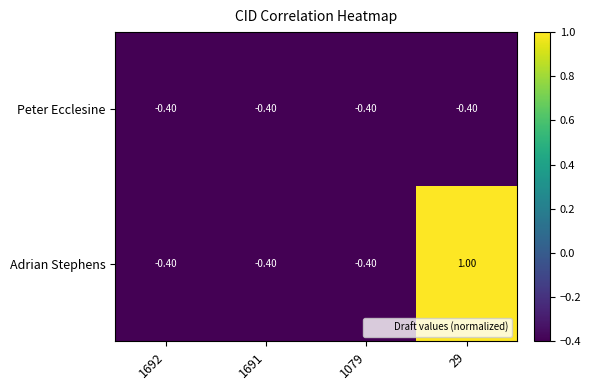

Rank the series by their maximum value, from lowest to highest.

Peter Ecclesine, Adrian Stephens